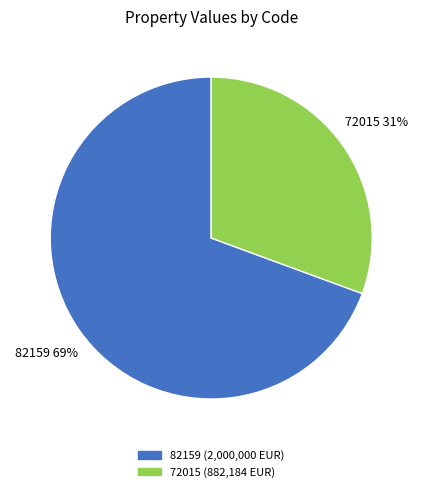

To the nearest percent, what is the average slice percentage?

50%